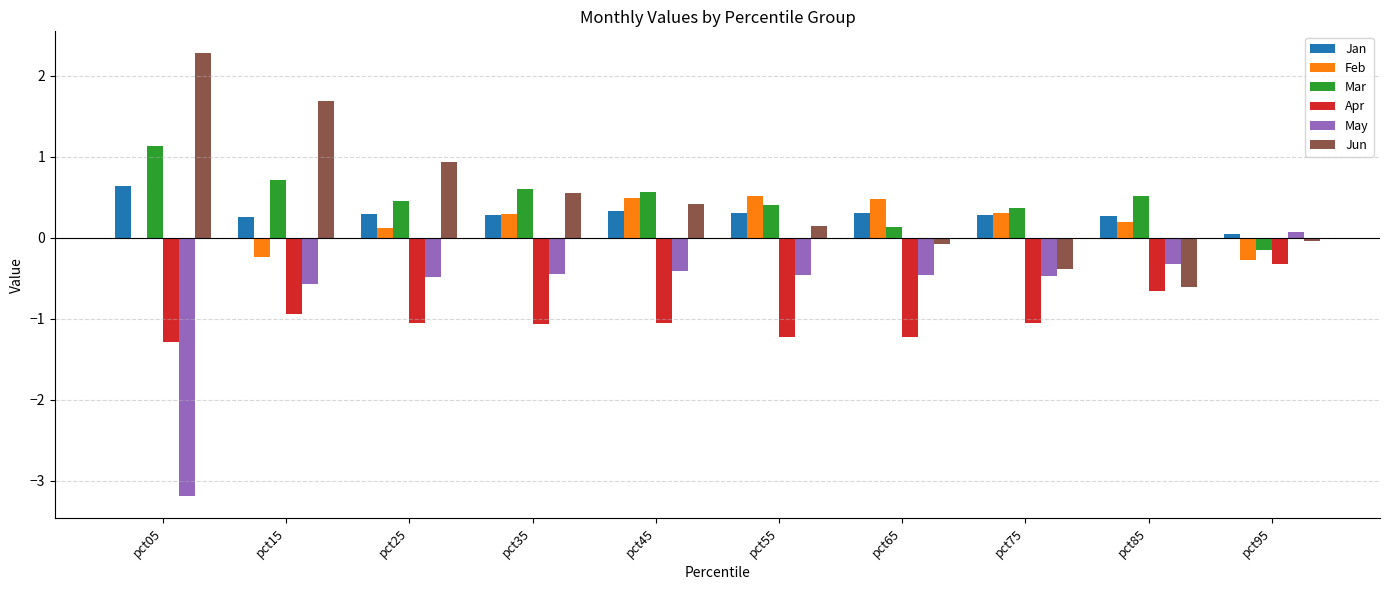

How many values in the May series exceed 0?

1